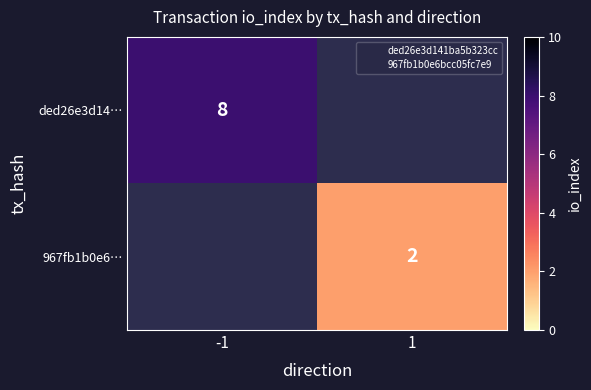

What value does the ded26e3d14… series have at -1?

8.0